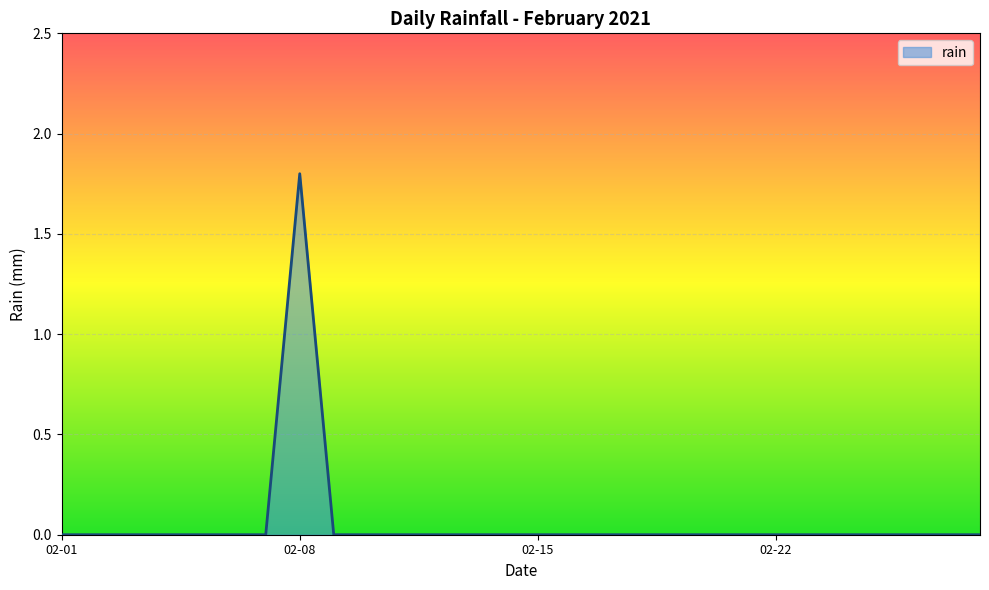

Reading left to right, transcribe all the data shown in this chart.

0.0	0.0	0.0	0.0	0.0	0.0	0.0	1.8	0.0	0.0	0.0	0.0	0.0	0.0	0.0	0.0	0.0	0.0	0.0	0.0	0.0	0.0	0.0	0.0	0.0	0.0	0.0	0.0